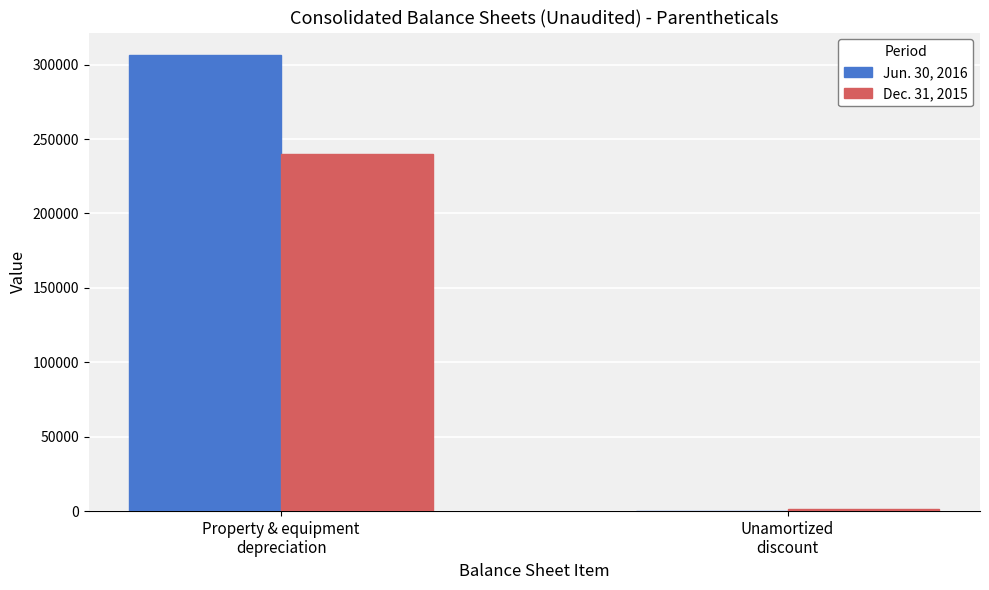

The Dec. 31, 2015 series shows 1250 at Unamortized
discount. True or false?

True